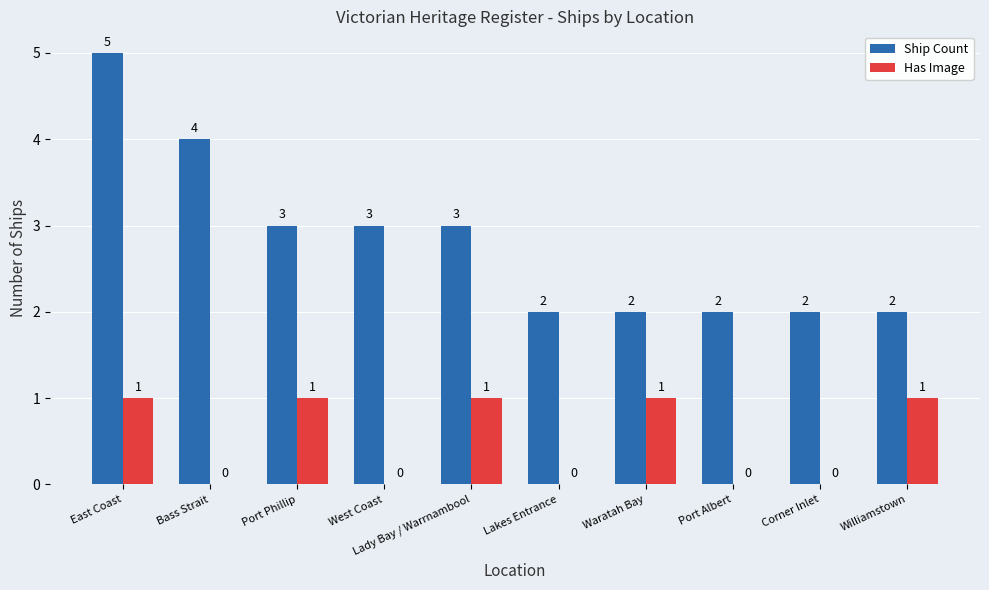

Reading left to right, list all the values displayed in this chart.

Ship Count: 5	4	3	3	3	2	2	2	2	2
Has Image: 1	0	1	0	1	0	1	0	0	1